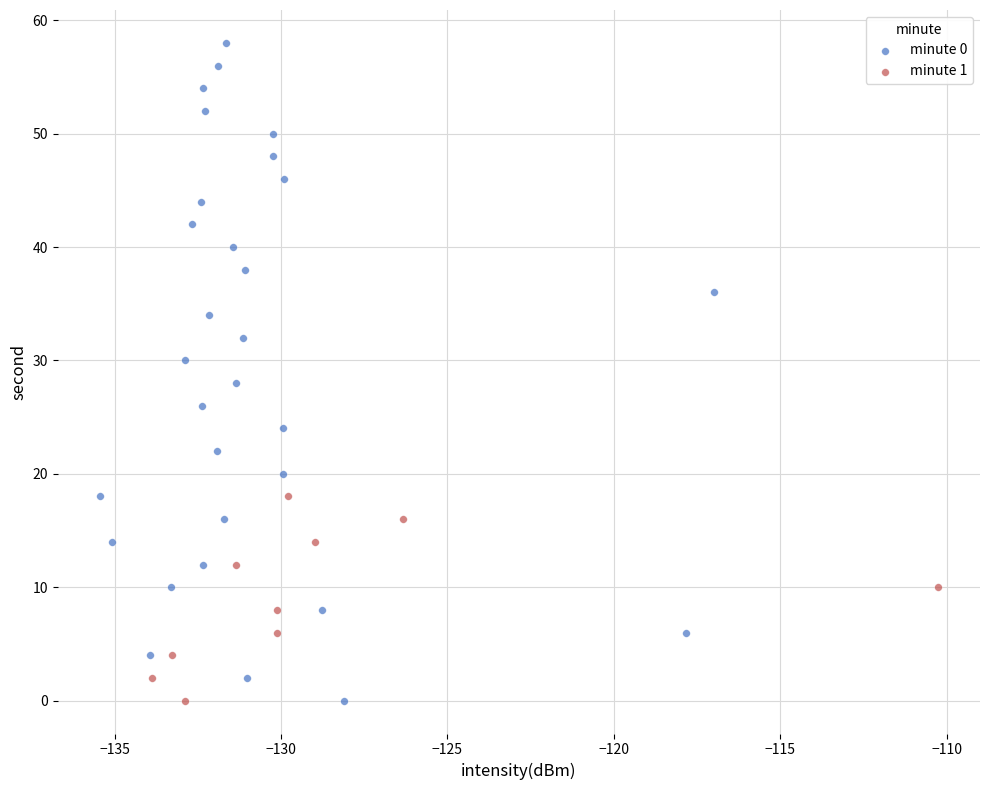

Which series has the largest Y range (max minus min)?

minute 0